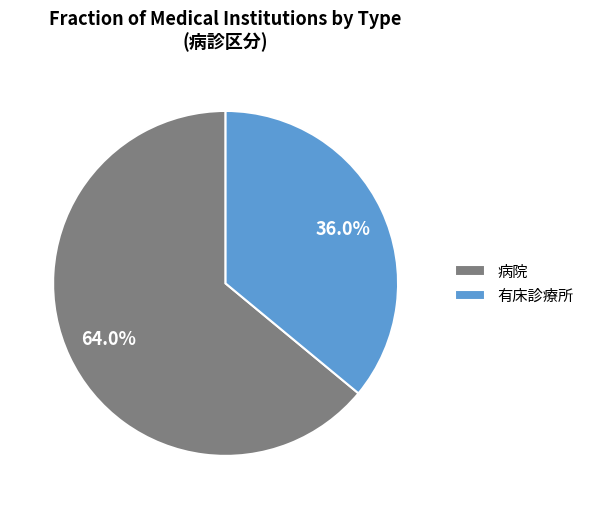

Approximately how many times larger is the value at 有床診療所 compared to 病院?

0.6